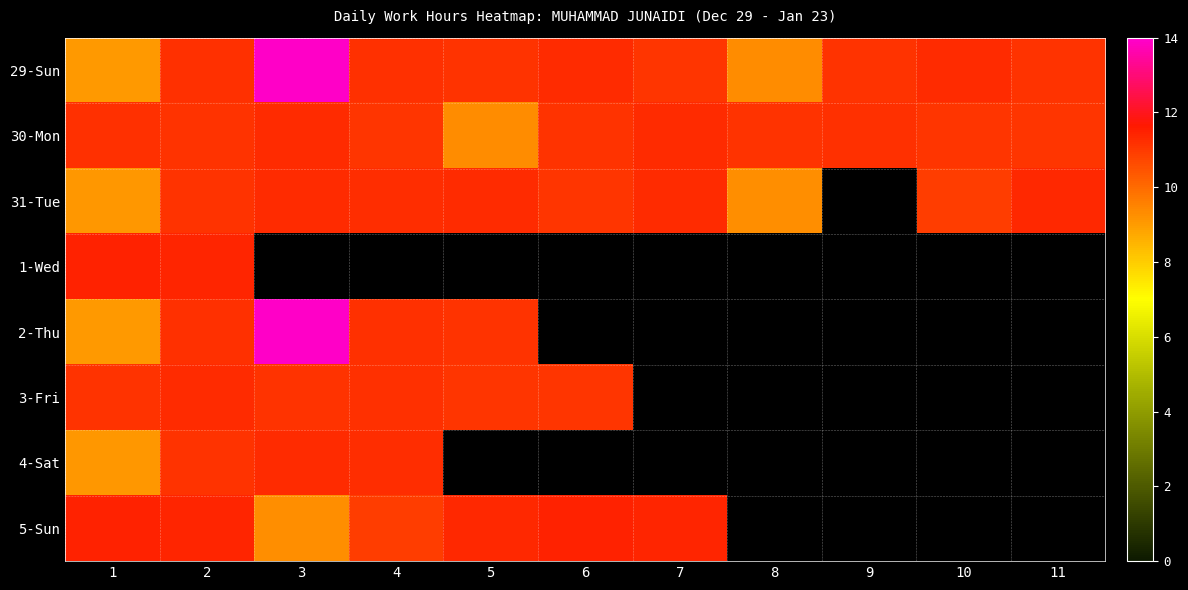

Is the value of 1-Wed at 2 greater than the value of 29-Sun at 8?

Yes